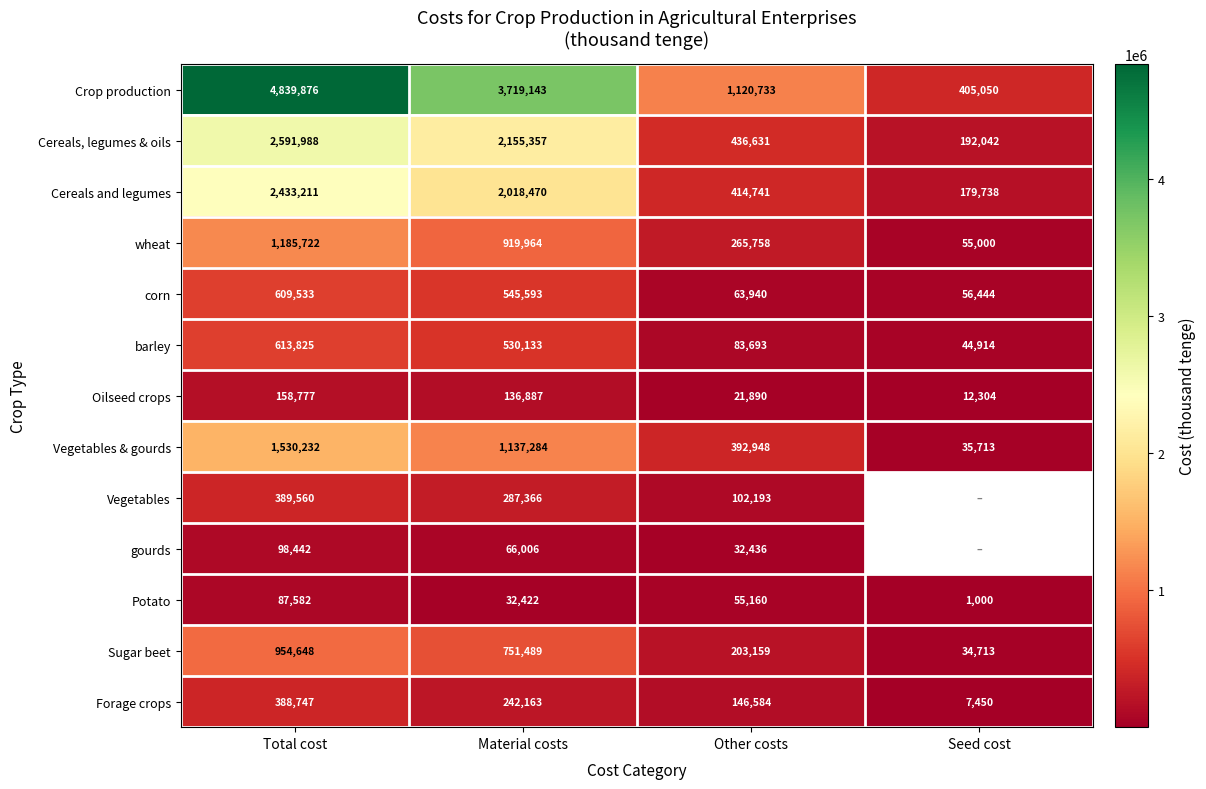

How many Forage crops values are between 146584 and 388747?

3